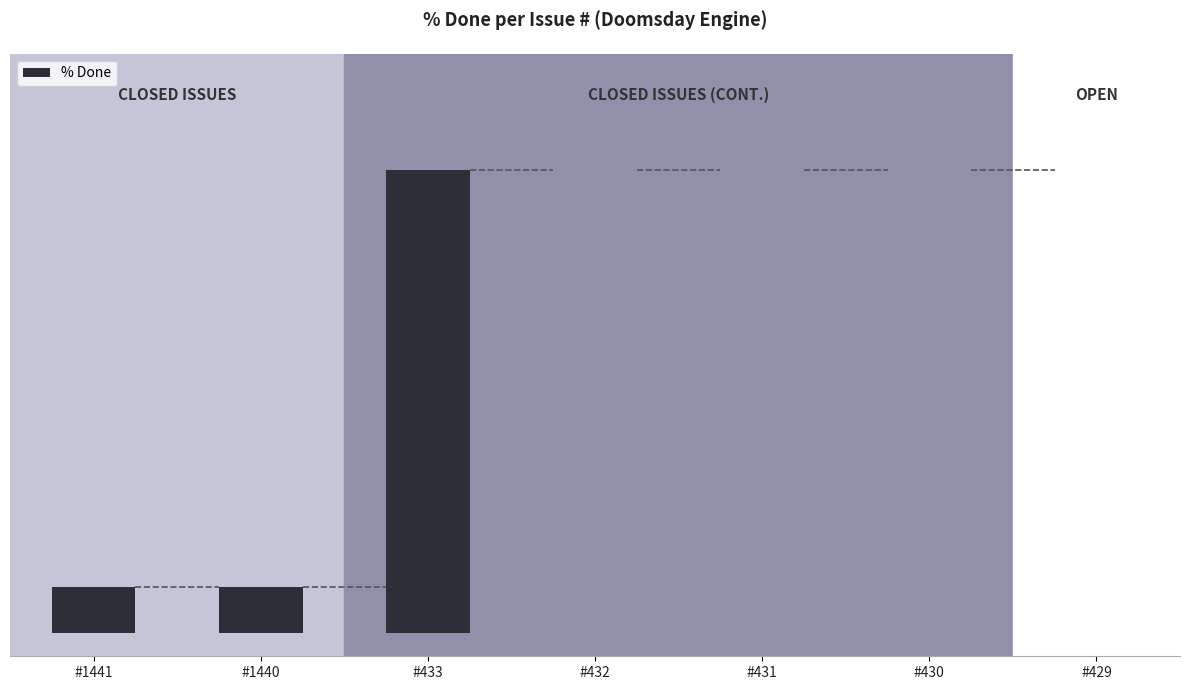

Count the values in the range 0 to 10.

6